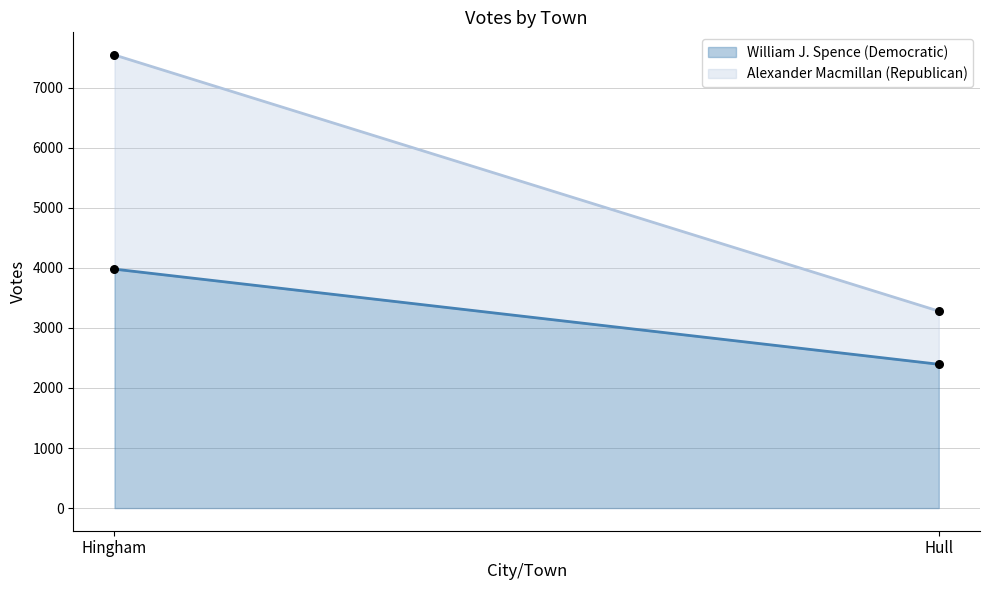

Which series has the largest Y range (max minus min)?

Alexander Macmillan (Republican)